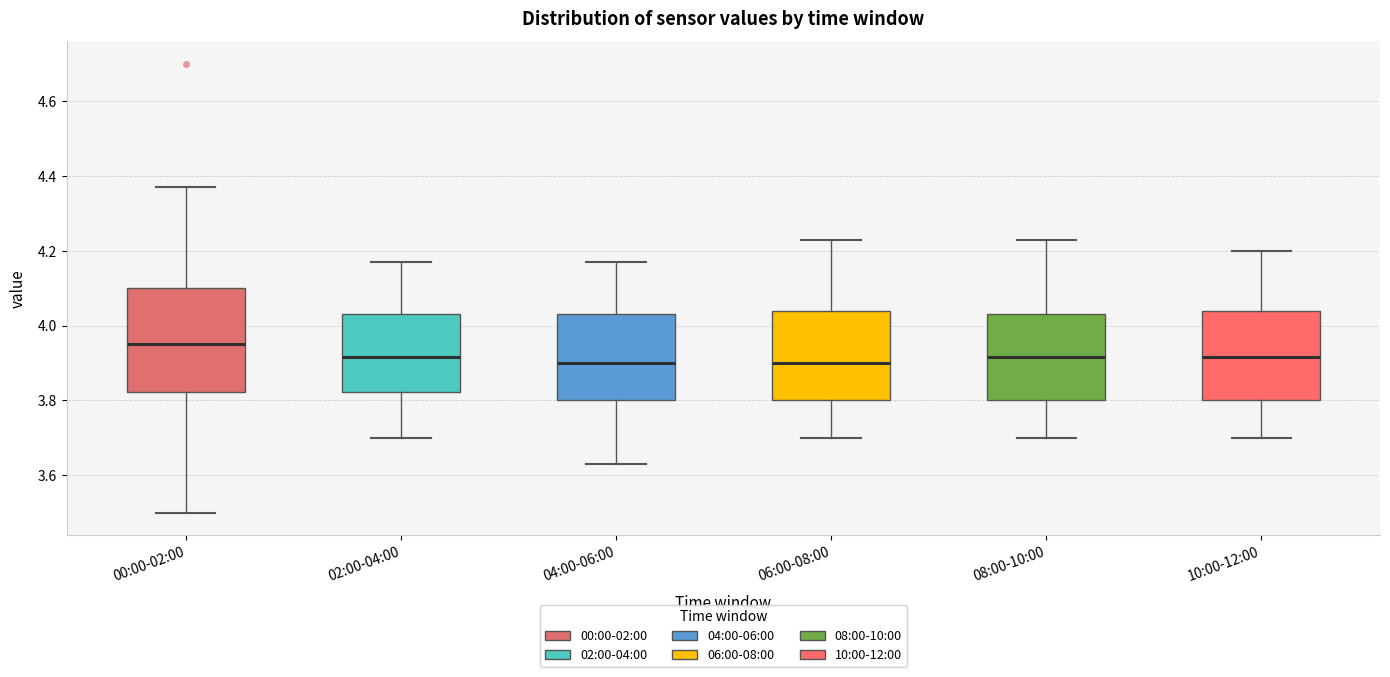

Where is the lower edge of the box for 08:00-10:00 on the y-axis? The values are not printed on the chart, so give them approximately, as read against the axis.

3.80